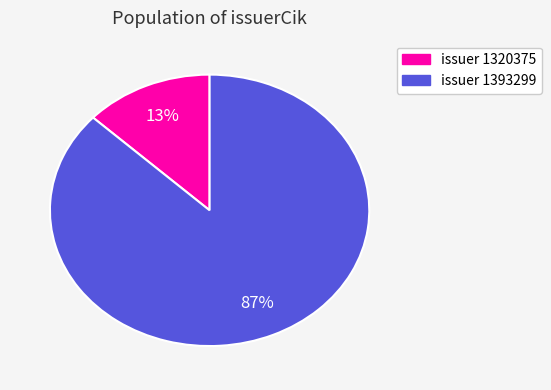

To the nearest percent, what is the average slice percentage?

50%